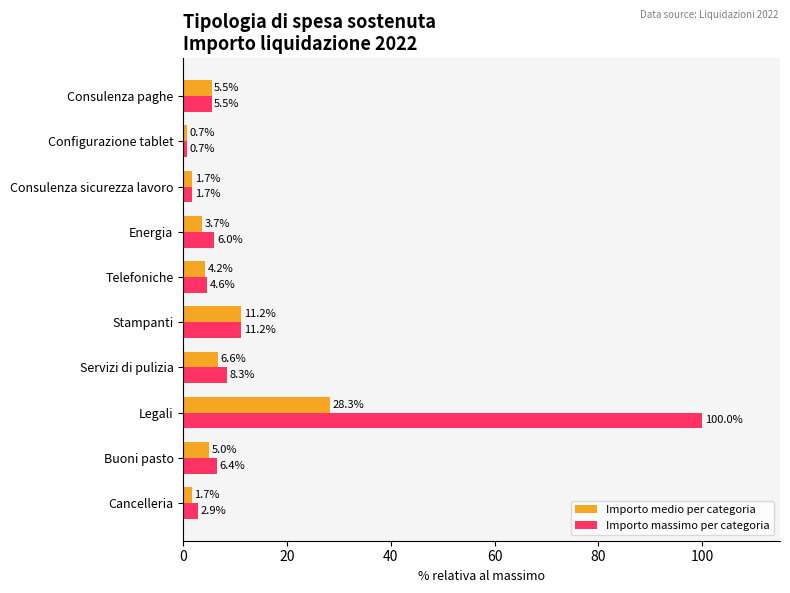

Rank the series by their average value, from highest to lowest.

Importo massimo per categoria, Importo medio per categoria